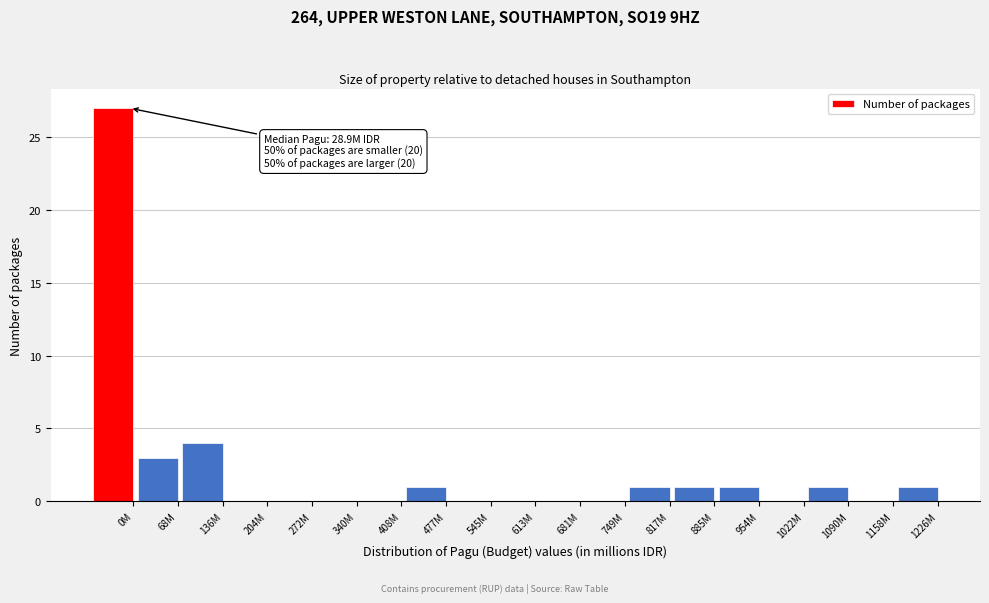

At which label is the value closest to 13?

136M